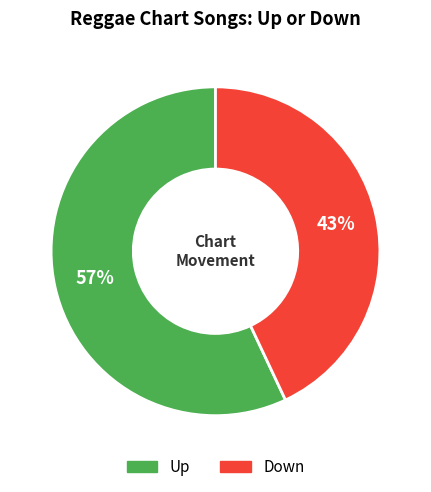

Count the number of slices in the pie.

2